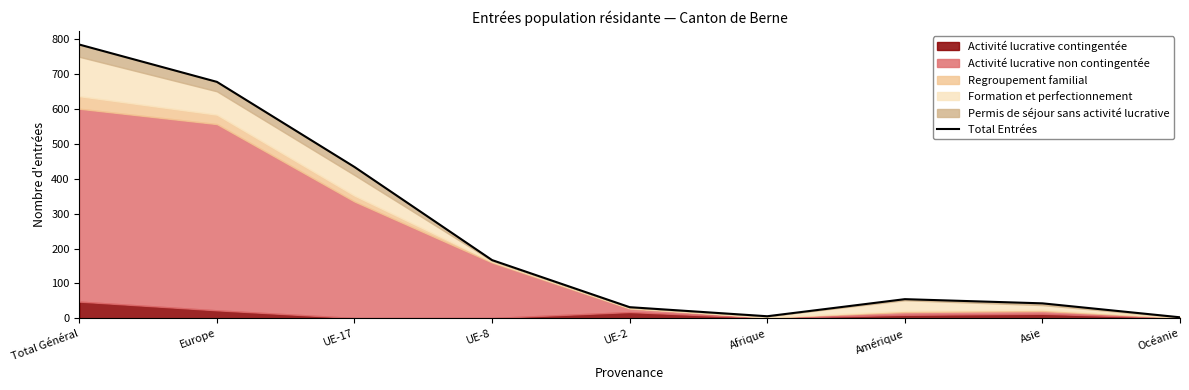

How many interior local valleys (lower than both neighbors) does the data have?

1